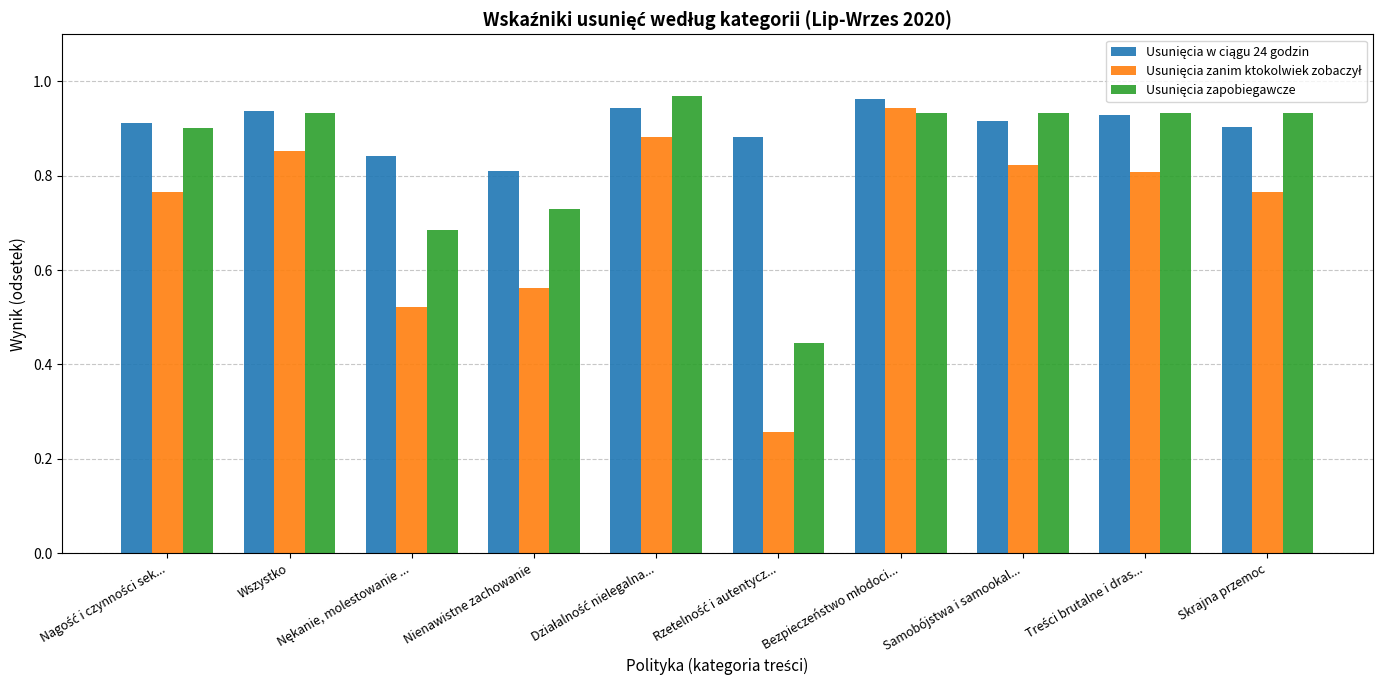

At how many categories does at least one series exceed 0?

10